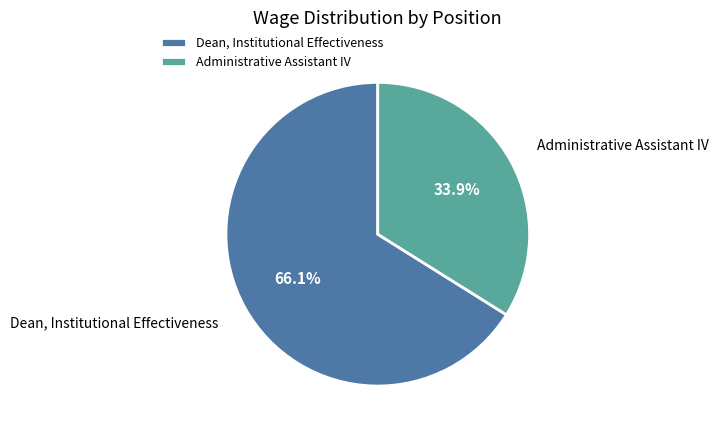

To the nearest percent, what is the difference between the Dean, Institutional Effectiveness and Administrative Assistant IV slice percentages?

32%